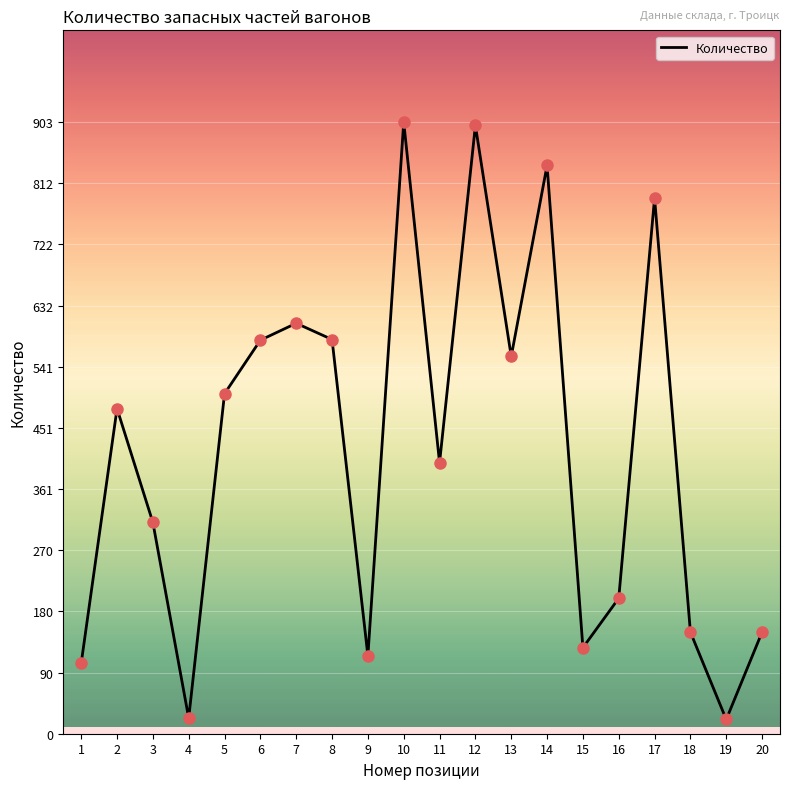

What is the change in value from 7 to 12?

+292